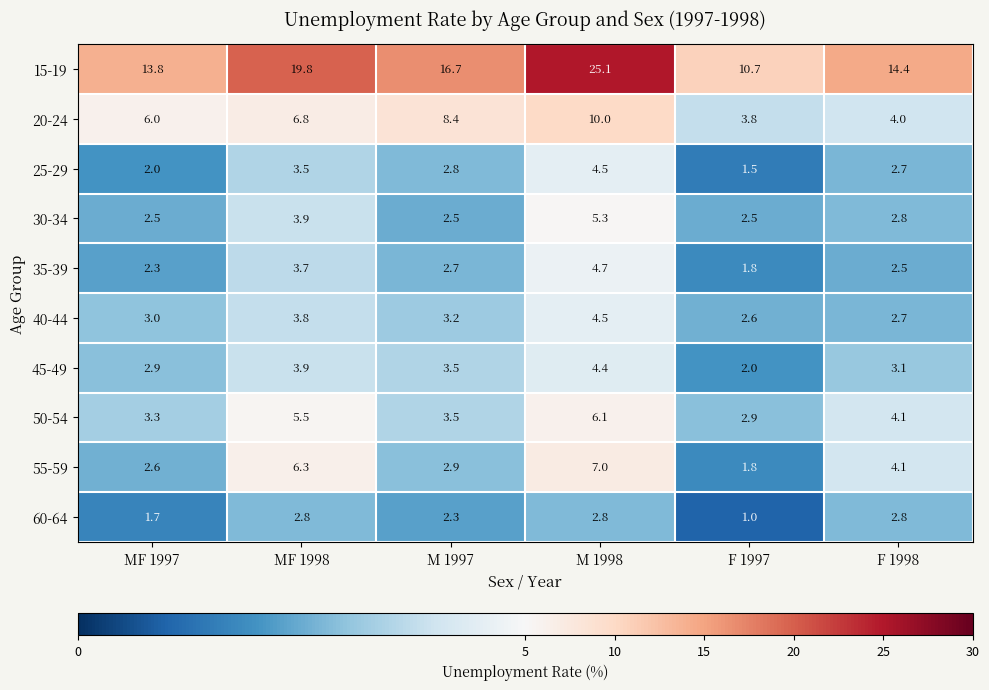

Rank the categories by 55-59 value from lowest to highest.

F 1997, MF 1997, M 1997, F 1998, MF 1998, M 1998